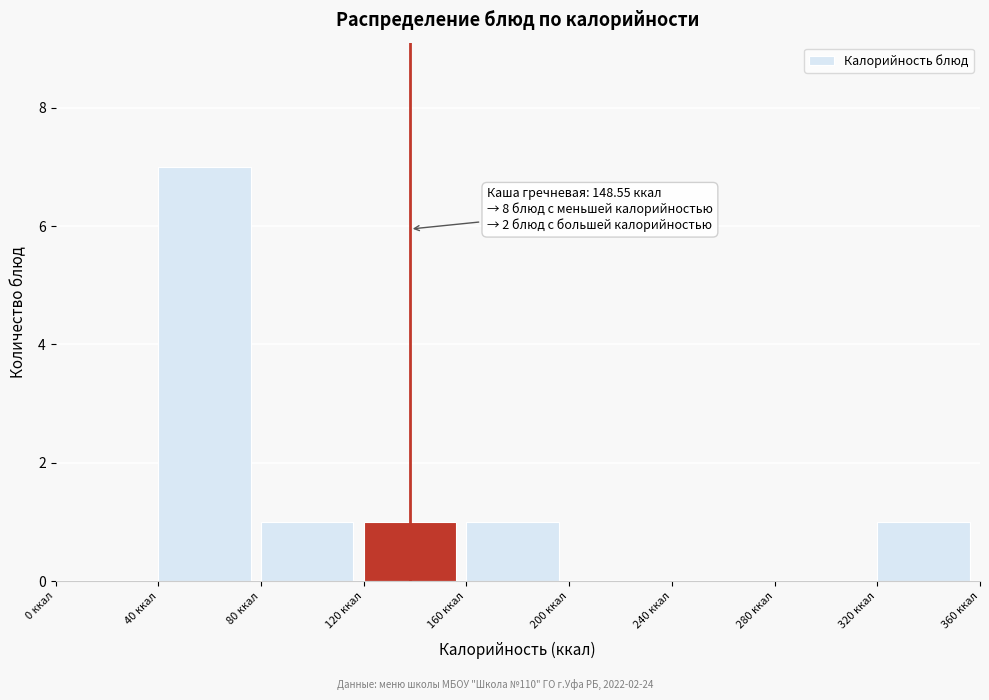

Which range on the x-axis has the tallest bar?

40 to 80